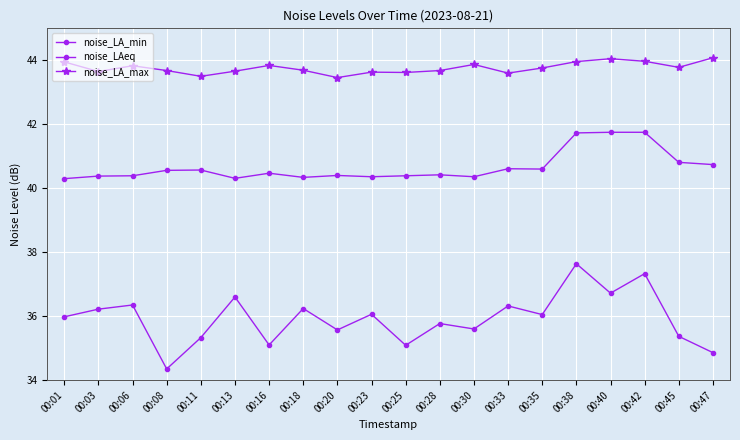

How many categories are shown in the chart?

20